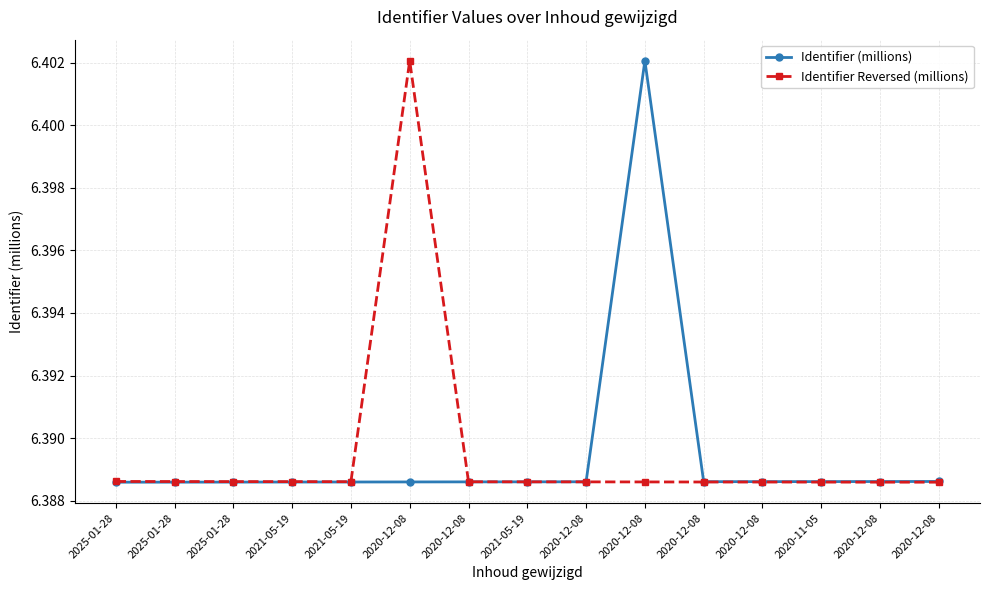

Which series has the largest total across all categories?

Identifier (millions)